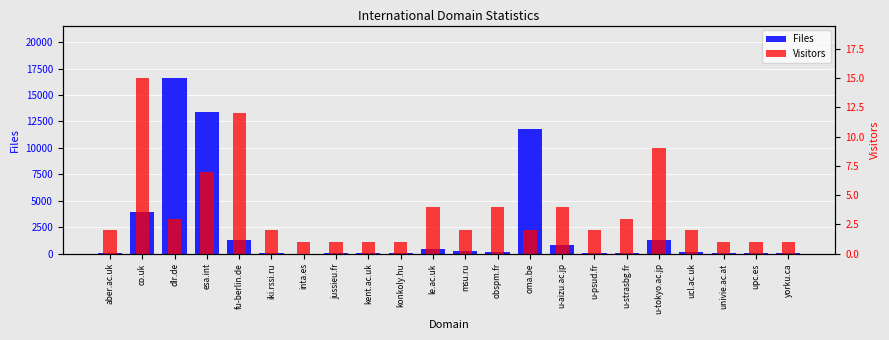

What is the highest value of the Files series?

16598